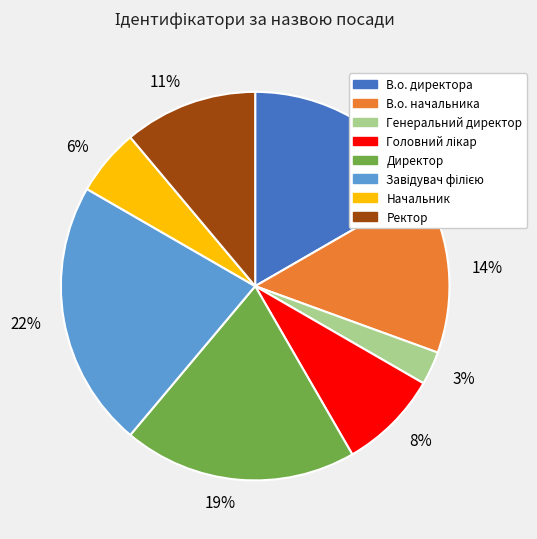

Count the number of slices in the pie.

8